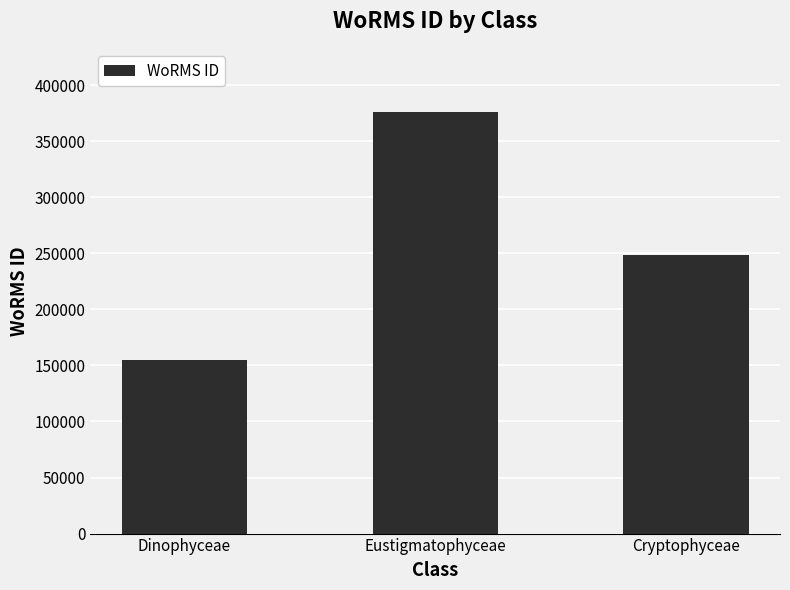

Which has a higher value, Cryptophyceae or Eustigmatophyceae?

Eustigmatophyceae